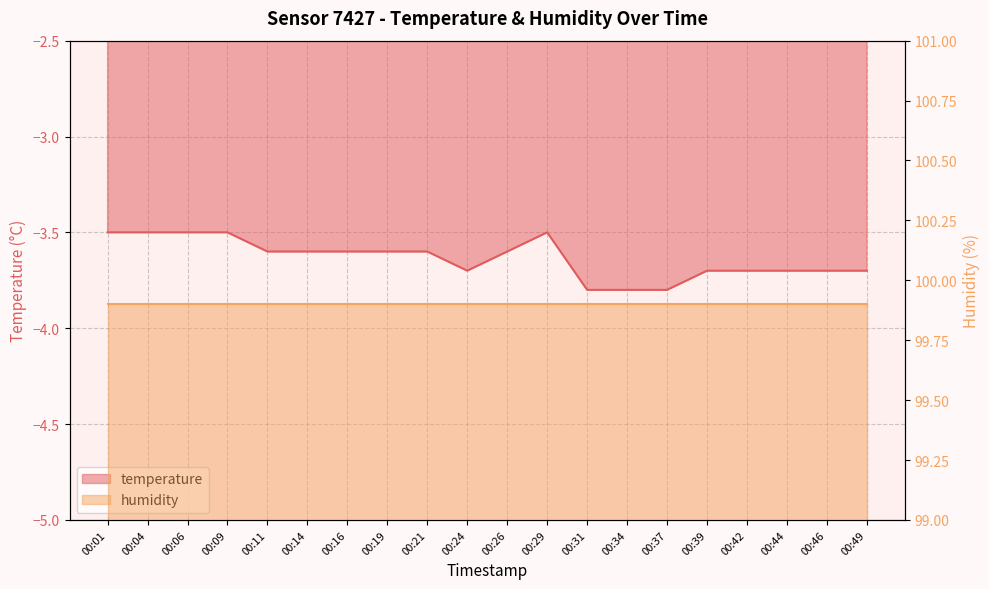

Where is the data nearest to the value -3?

00:01